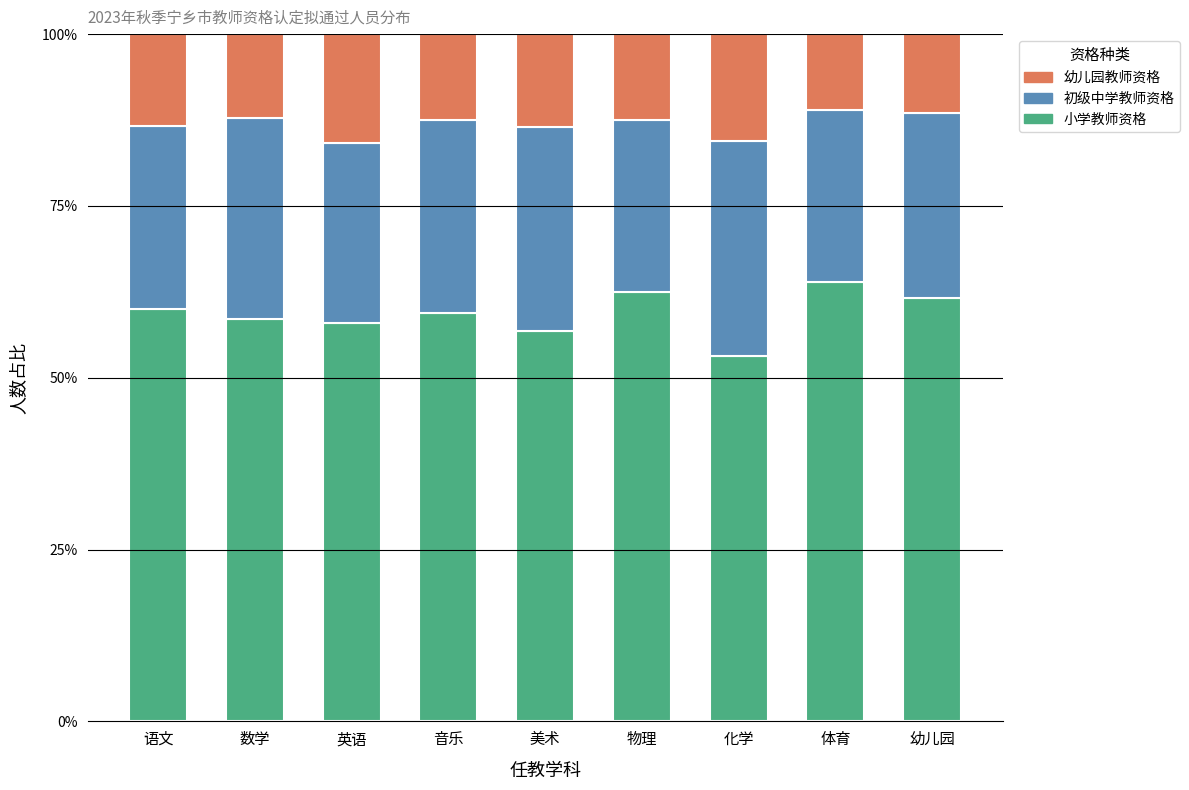

Reading left to right, list the values for the 小学教师资格 series.

60.0	58.5	57.9	59.4	56.8	62.5	53.1	63.9	61.5